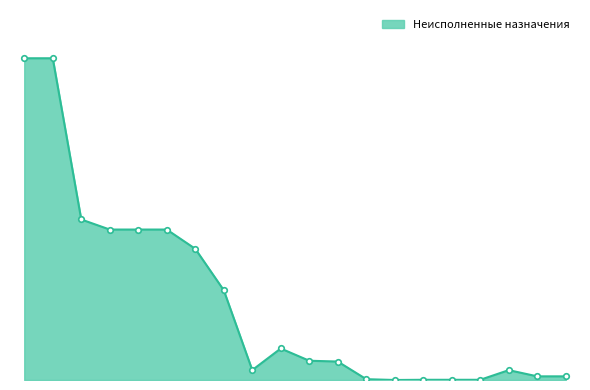

Is this an area chart (filled region under the line)?

Yes